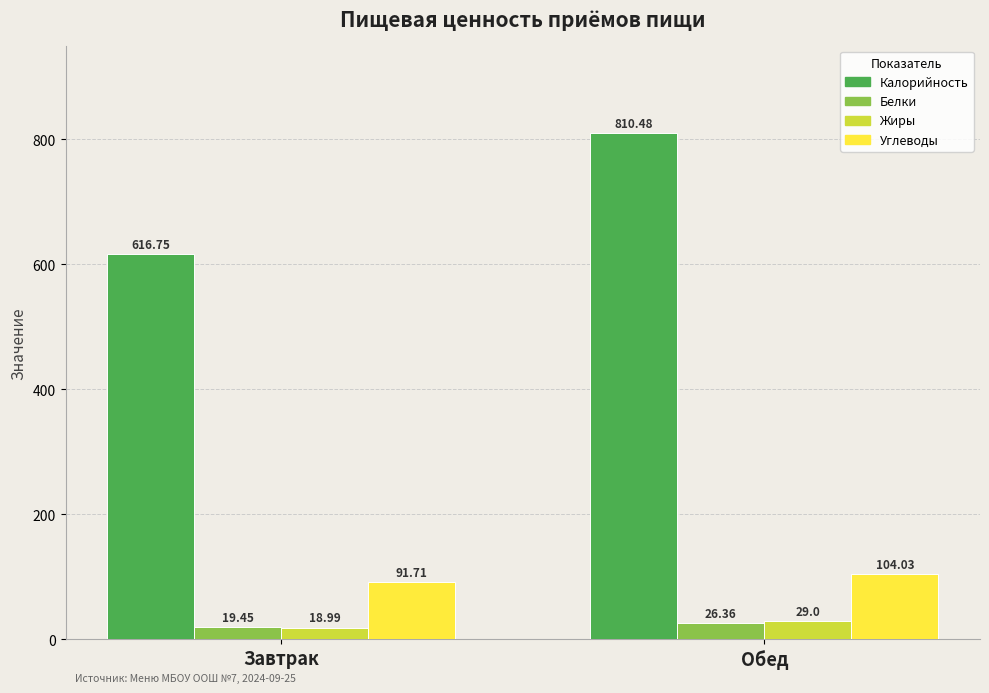

Is it true that Белки equals 26.4 at Обед?

True